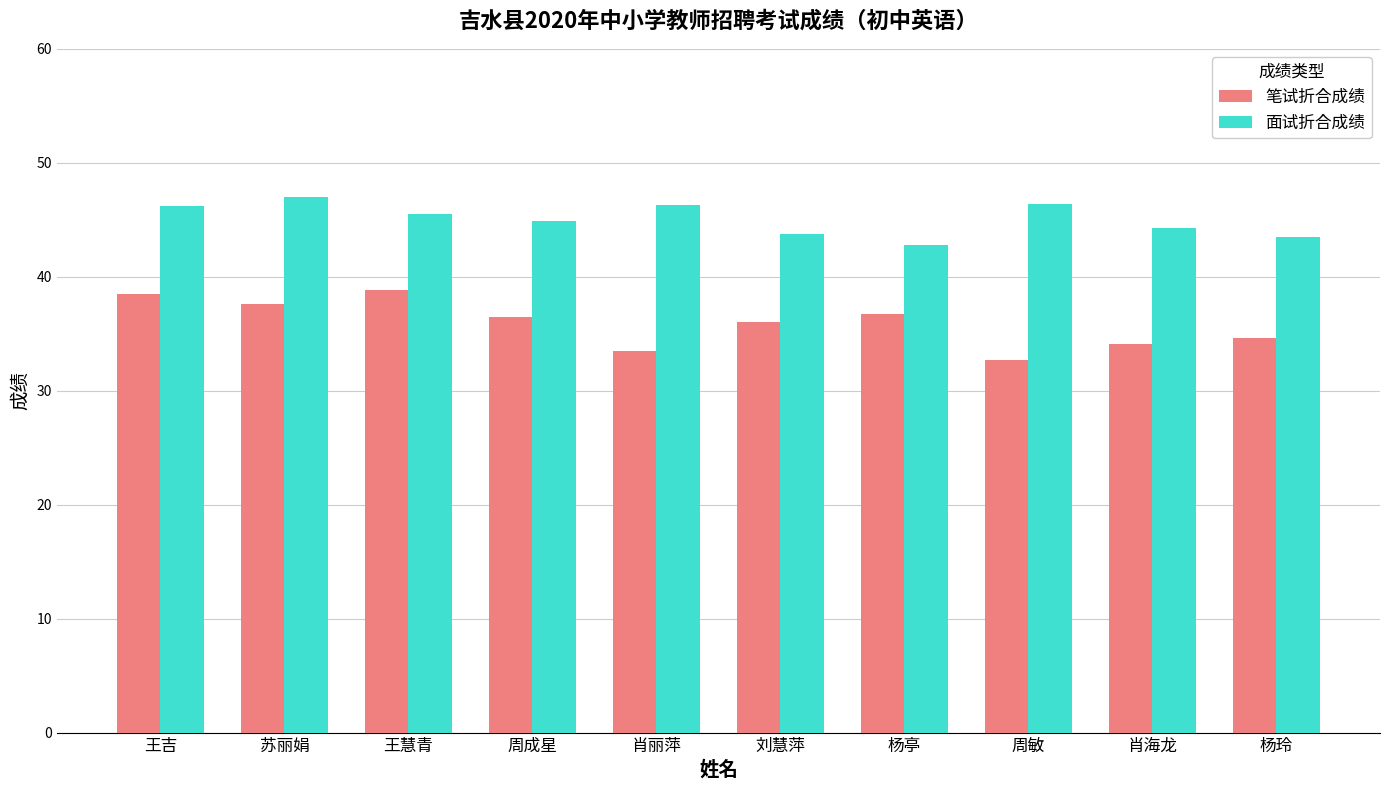

How many distinct data groups are displayed?

2